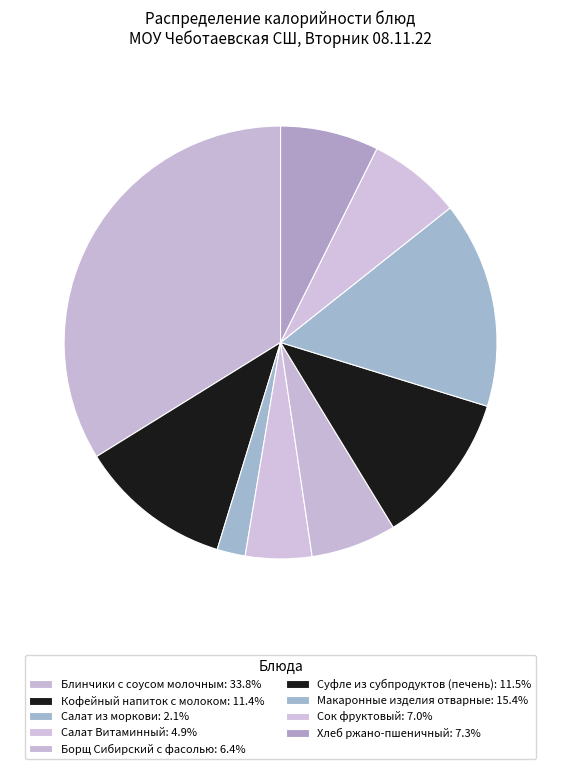

The Сок фруктовый slice represents 15% of the pie. True or false?

False